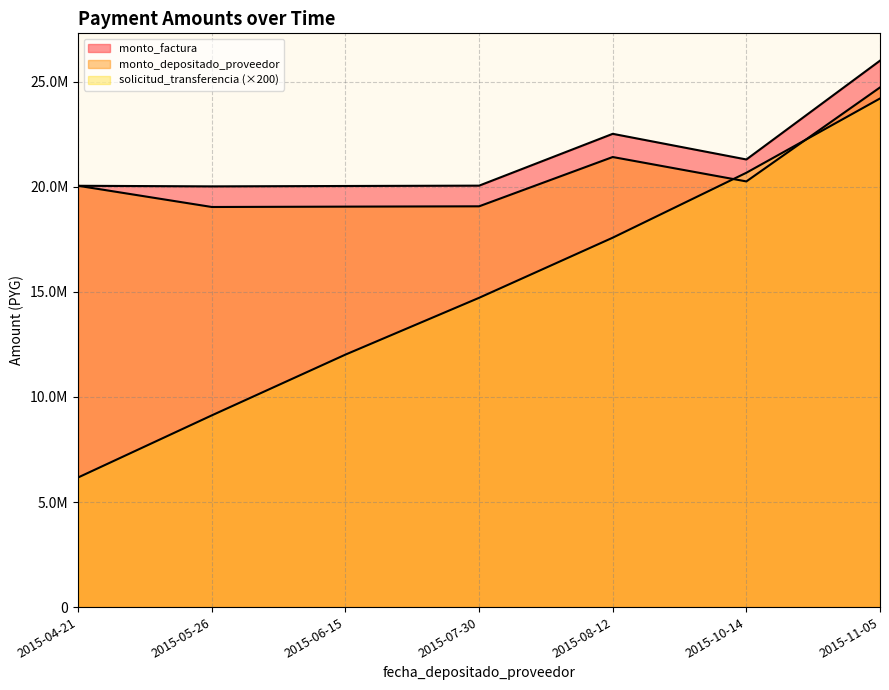

Which series has the widest spread of values?

solicitud_transferencia